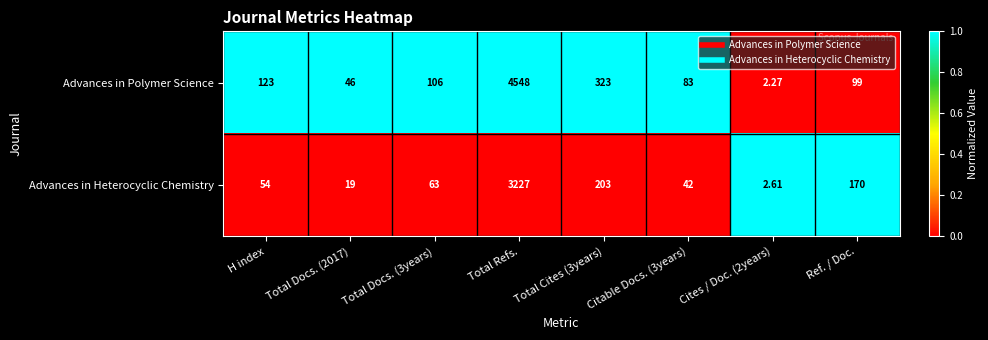

List the series in order of their overall mean, lowest first.

Advances in Heterocyclic Chemistry, Advances in Polymer Science